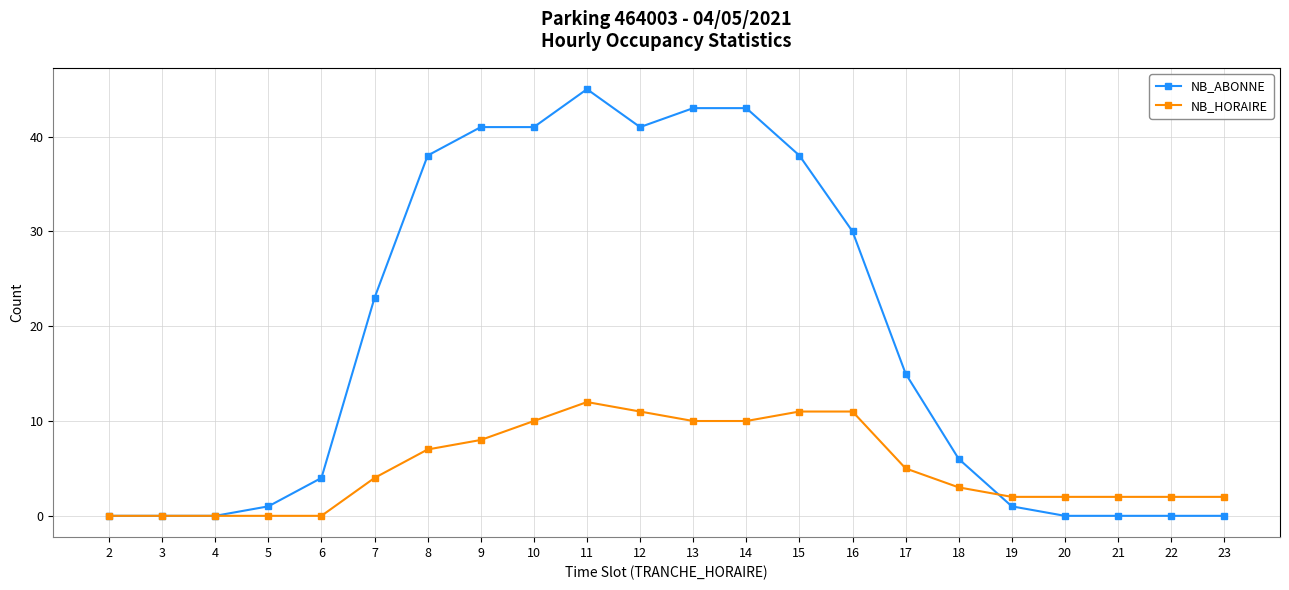

Rank the series by their maximum value, from lowest to highest.

NB_HORAIRE, NB_ABONNE